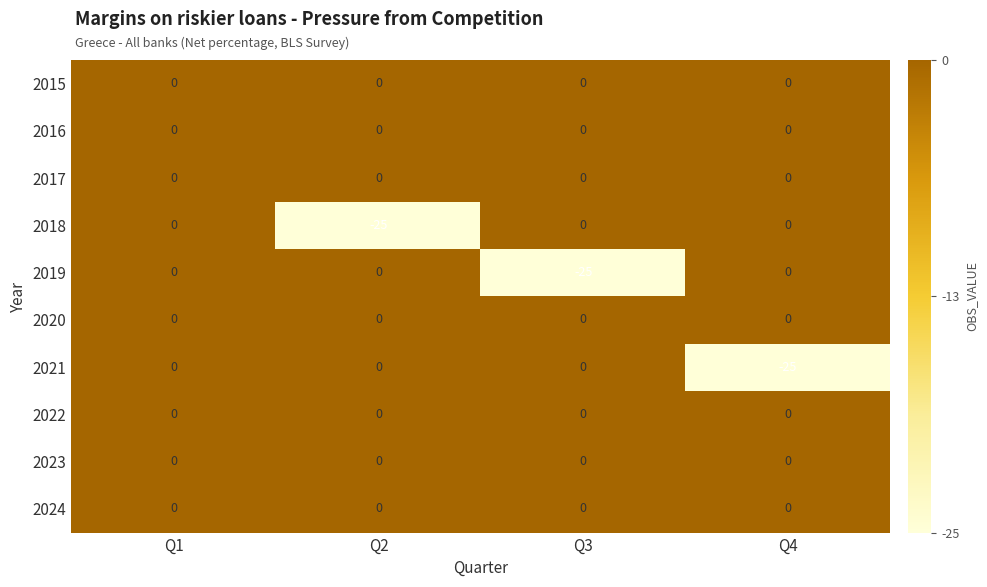

What is the difference between the highest and lowest values at Q2?

25